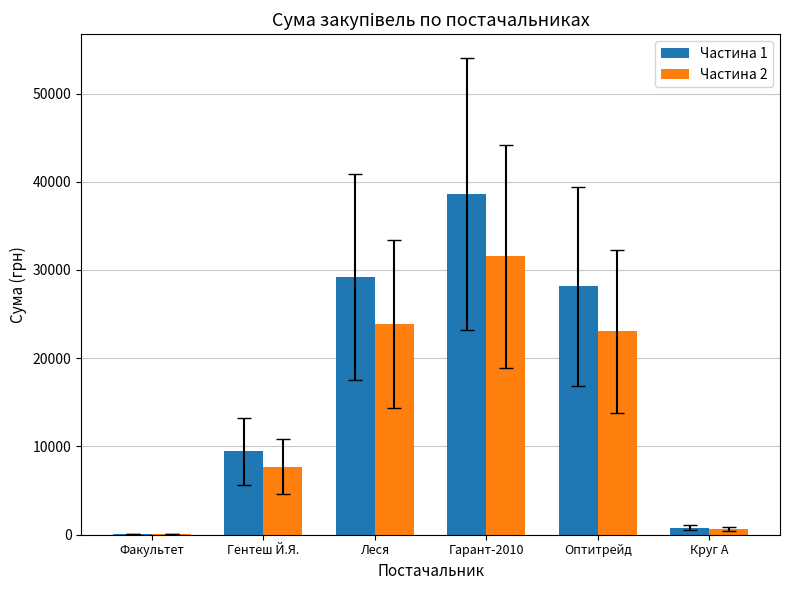

Is the value of Частина 2 at Круг А greater than the value of Частина 1 at Оптитрейд?

No